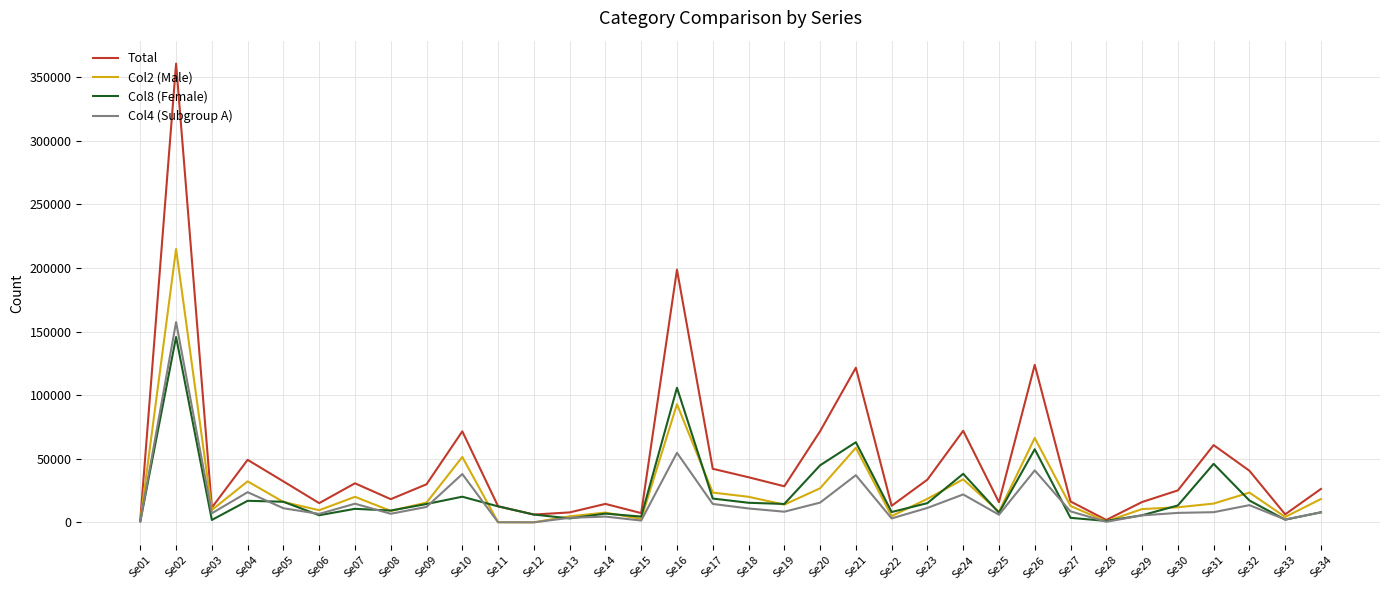

What is the greatest value displayed?

360628